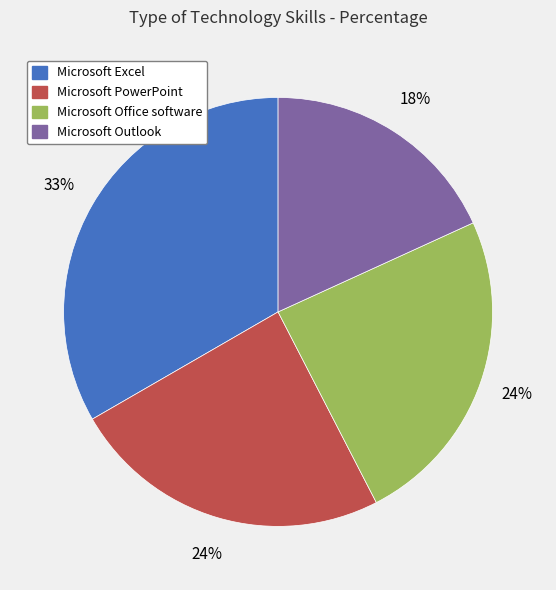

What percentage is the Microsoft Office software slice, to the nearest percent?

24%